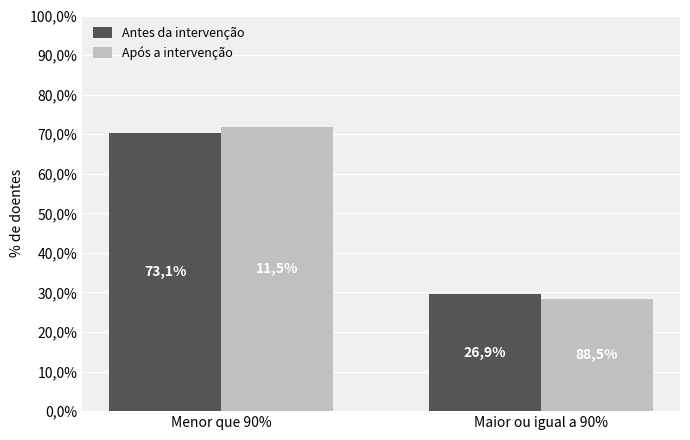

At which category is the sum across all series the highest?

Menor que 90%